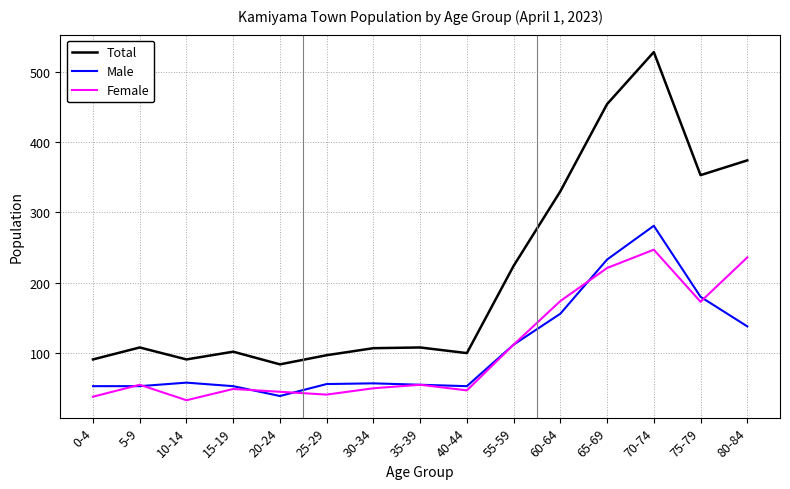

What is the highest value of the Total series?

528